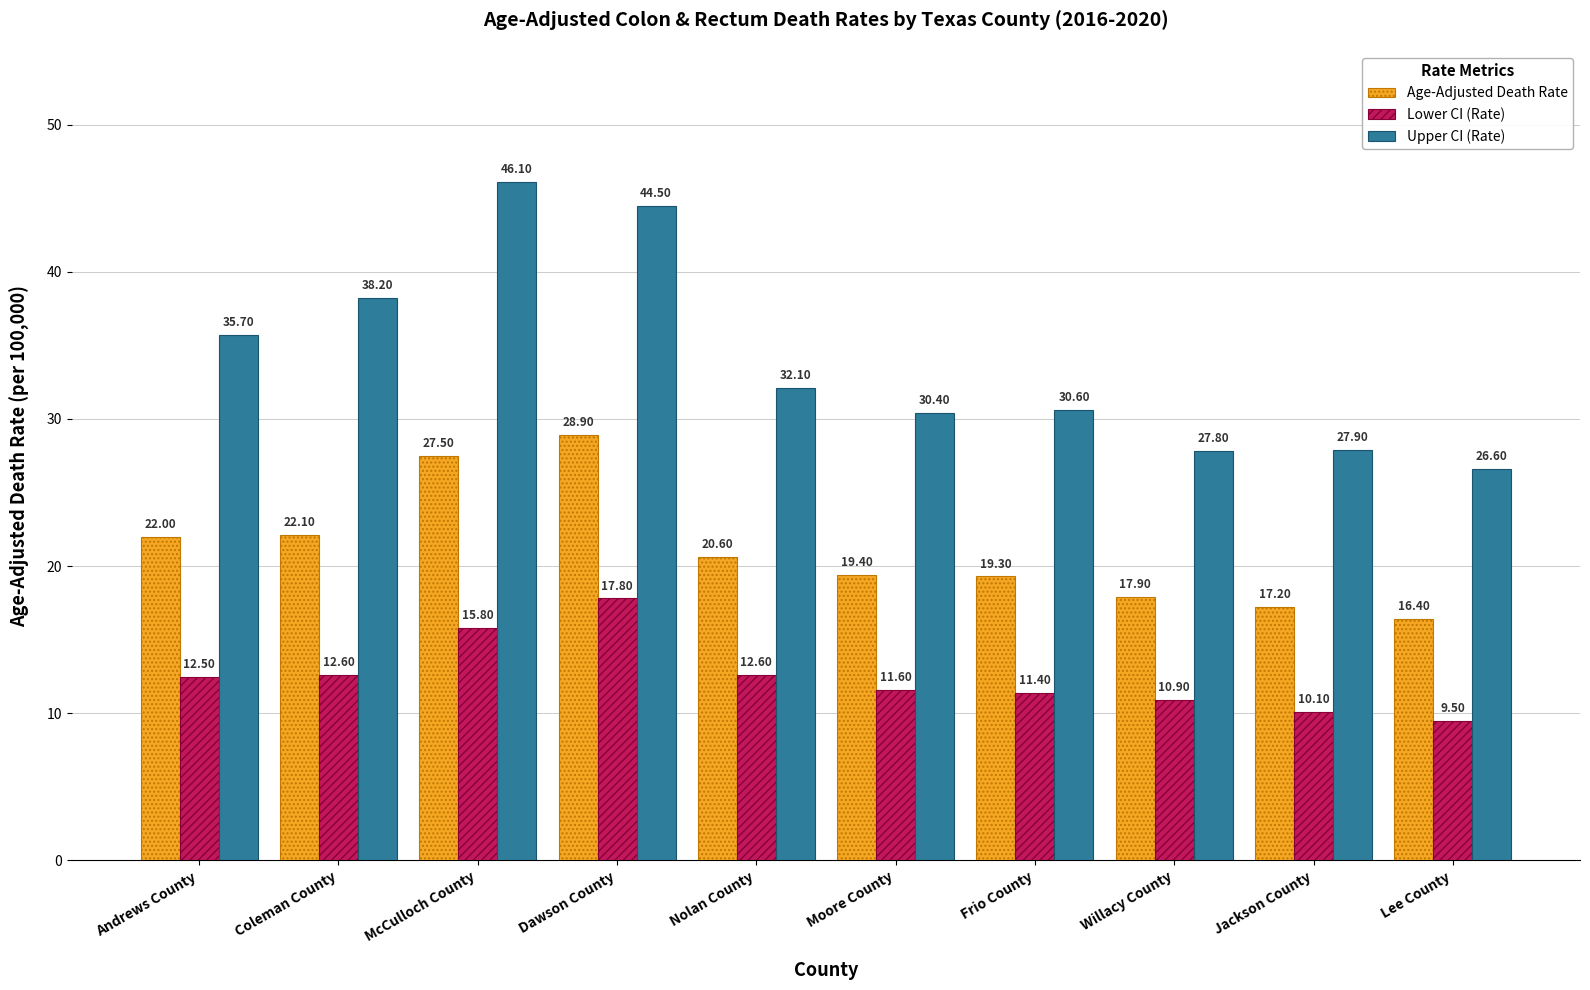

Which category has the lowest value in the Lower CI (Rate) series?

Lee County